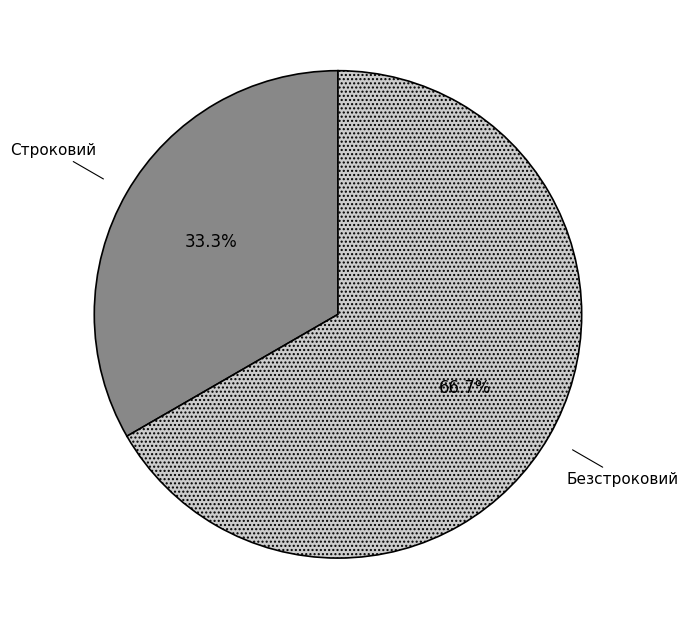

To the nearest percent, what is the combined percentage of Строковий and Безстроковий?

100%